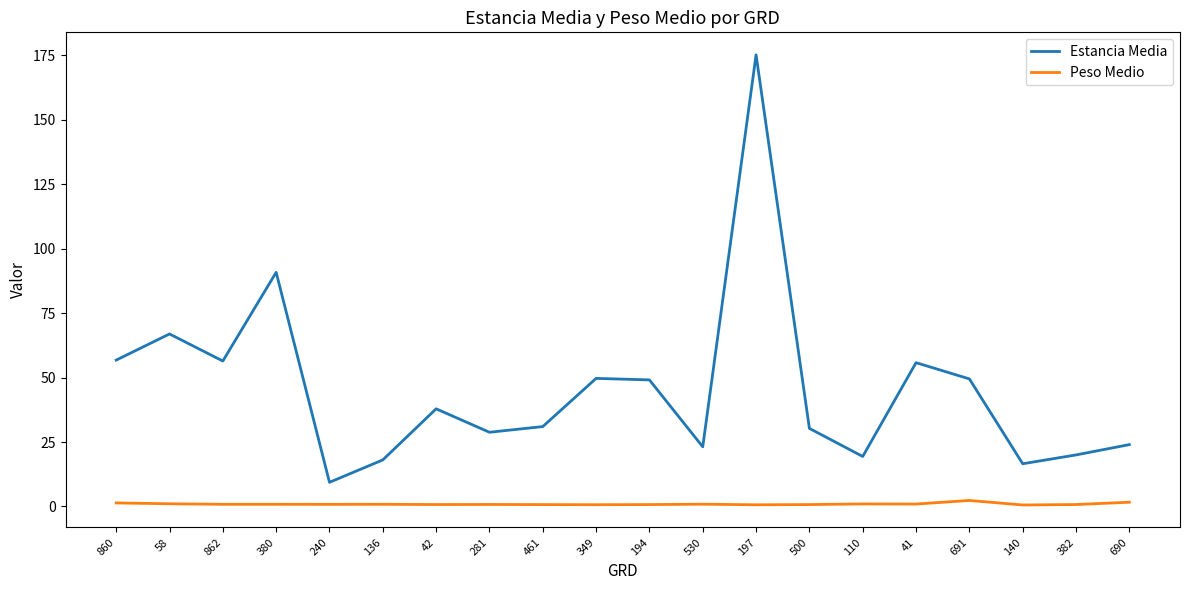

True or false: Estancia Media has a value of 19.4 at 110.

True